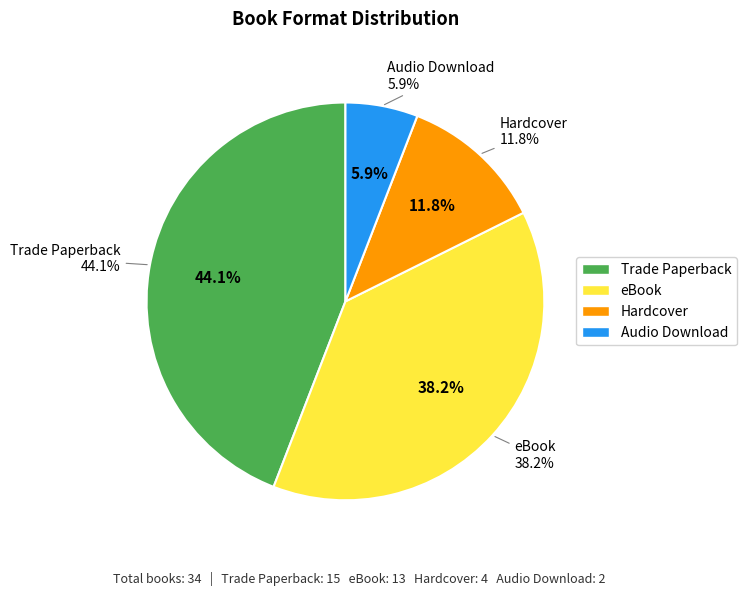

To the nearest percent, what portion does Trade Paperback represent?

44%